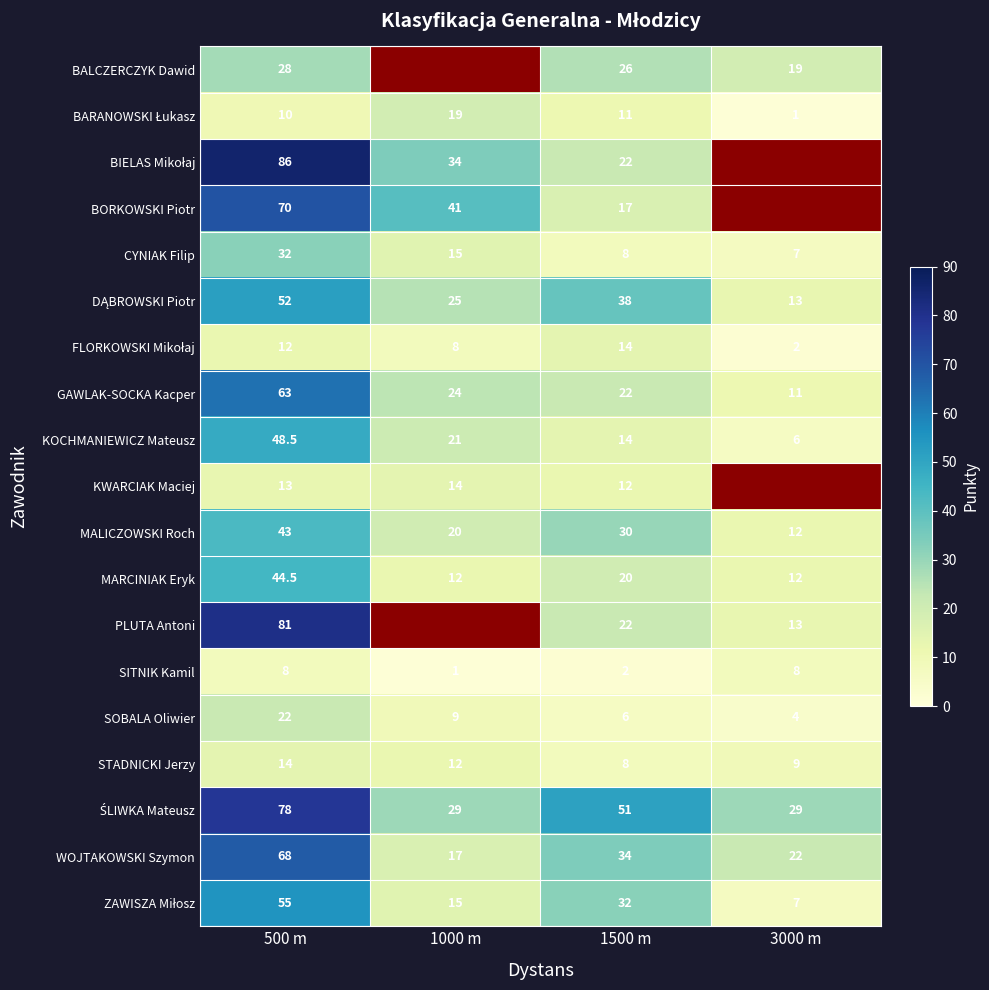

At which category is the sum across all series the highest?

500 m